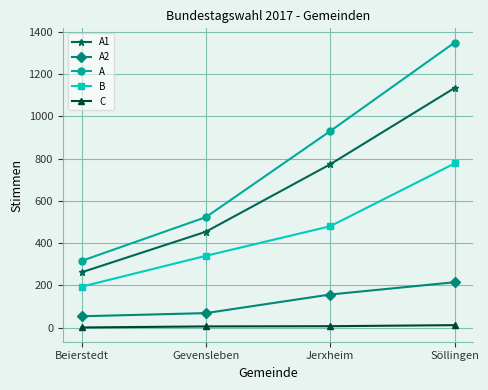

What is the label of the 2nd point from the right?

Jerxheim